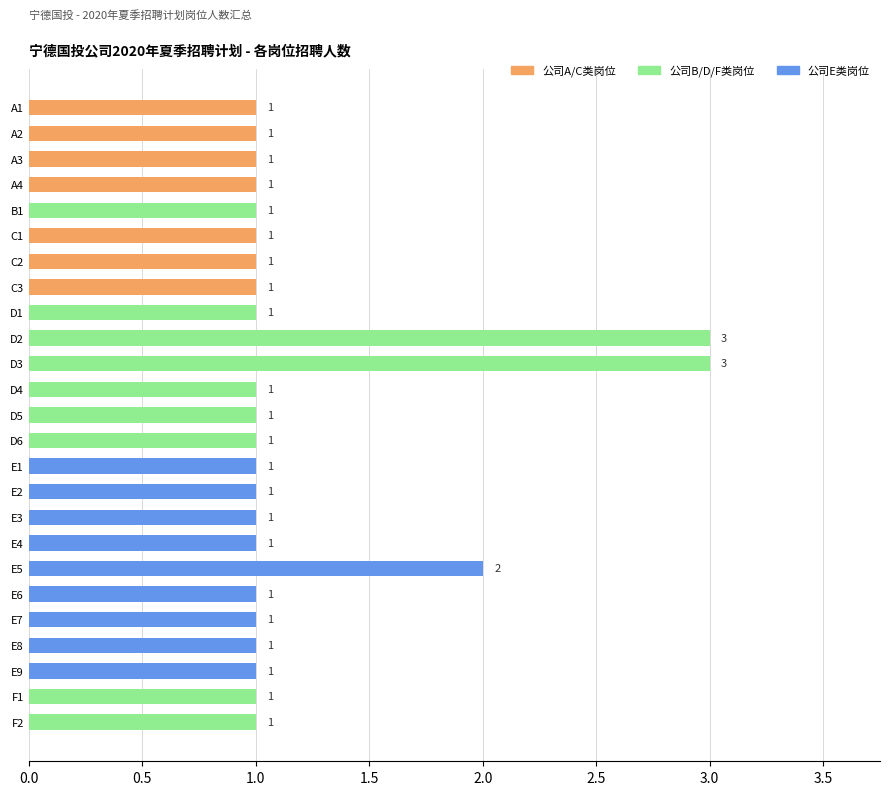

Does the chart contain stacked bars?

No